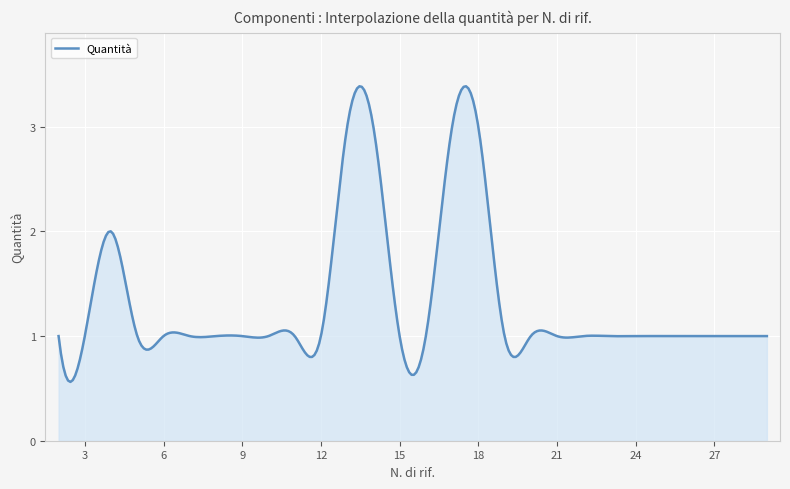

What is the minimum value shown in the chart?

0.6